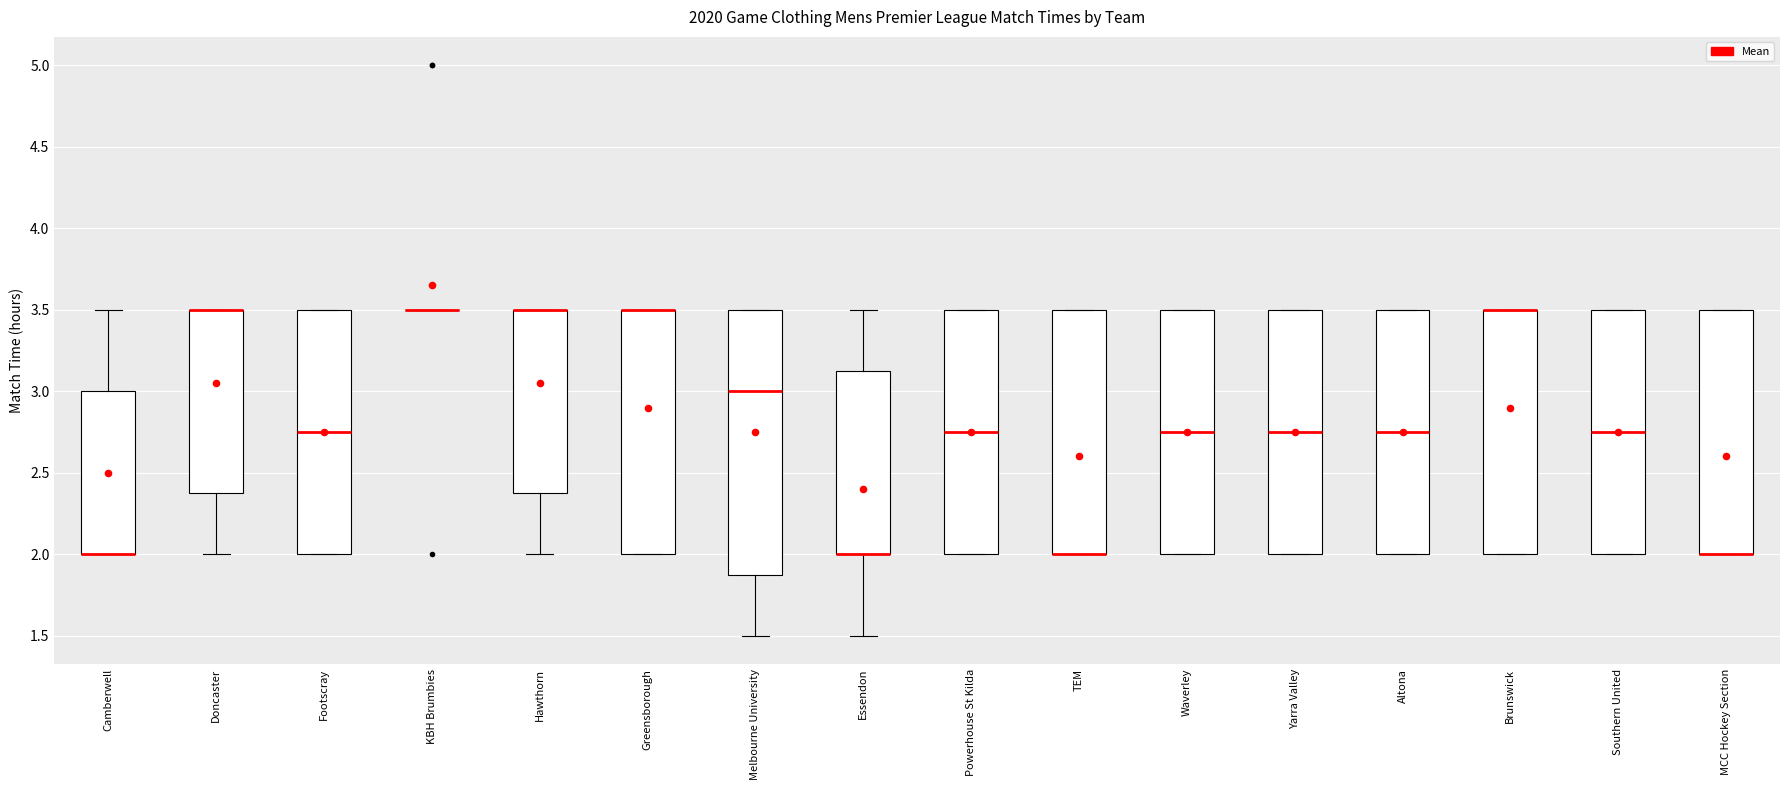

Which box is the tallest, from its lower edge to its upper edge?

Melbourne University